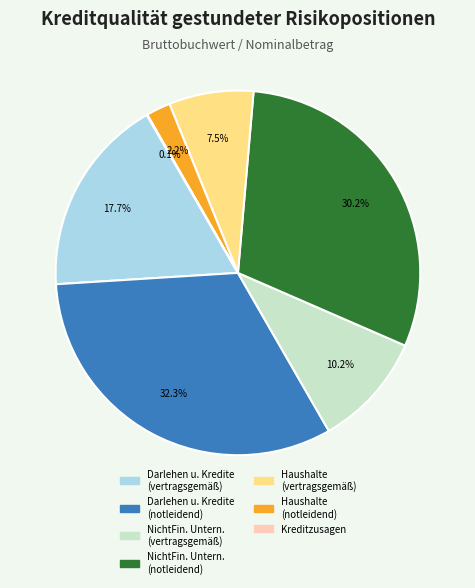

Which has a higher value, Haushalte (vertragsgemäß) or Haushalte (notleidend)?

Haushalte (vertragsgemäß)